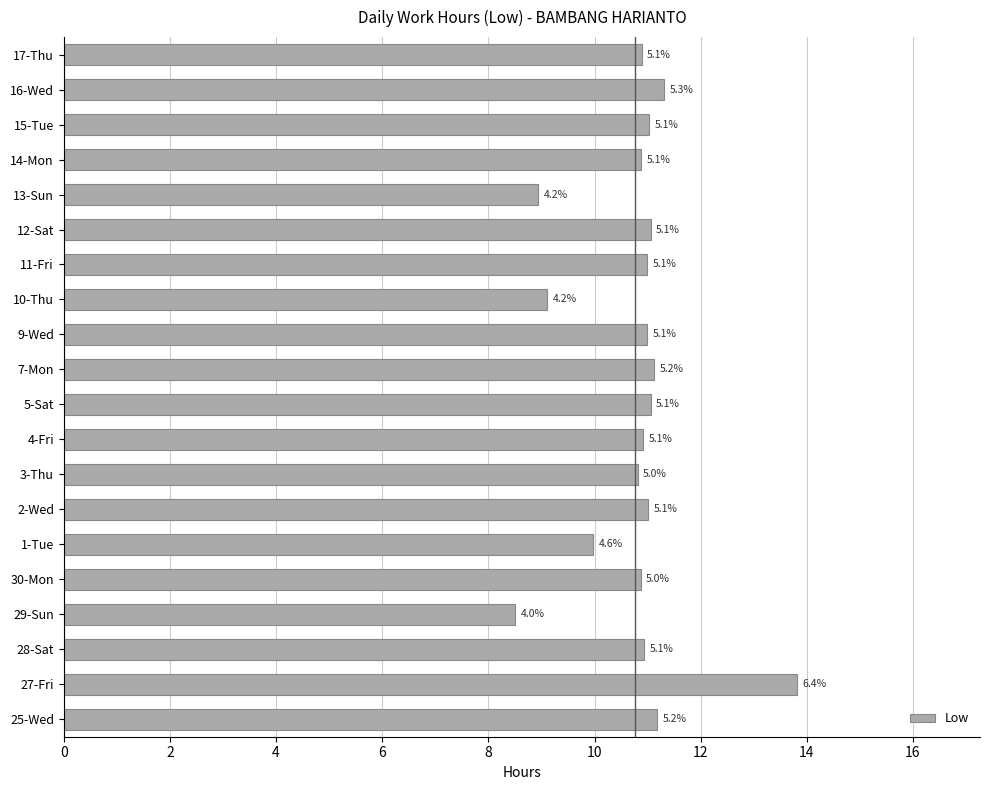

How many bars are there in total?

20